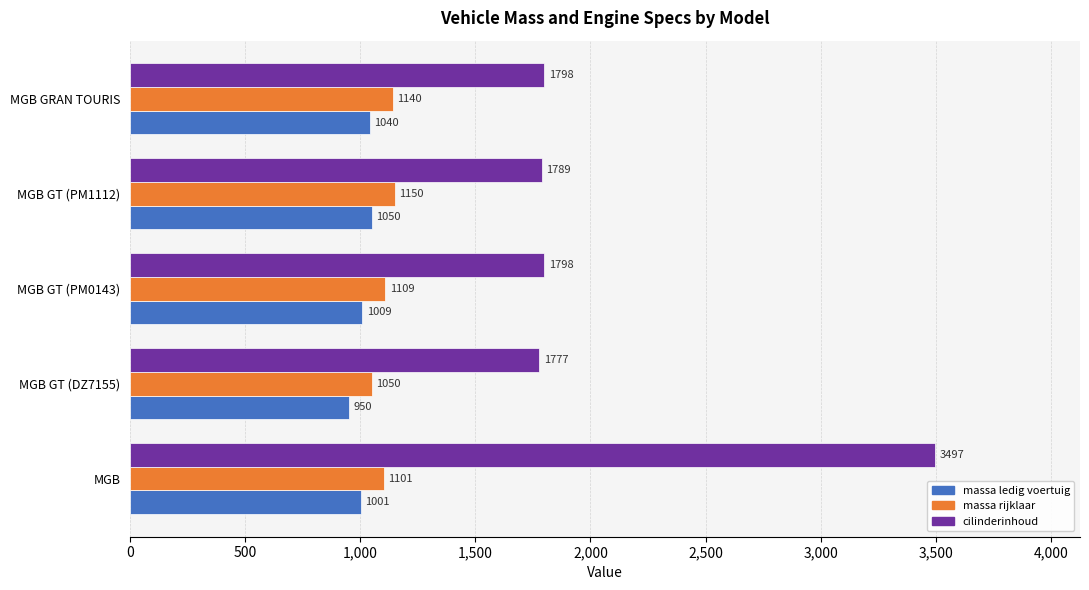

What is the difference between the highest and lowest values at MGB GT (PM1112)?

739